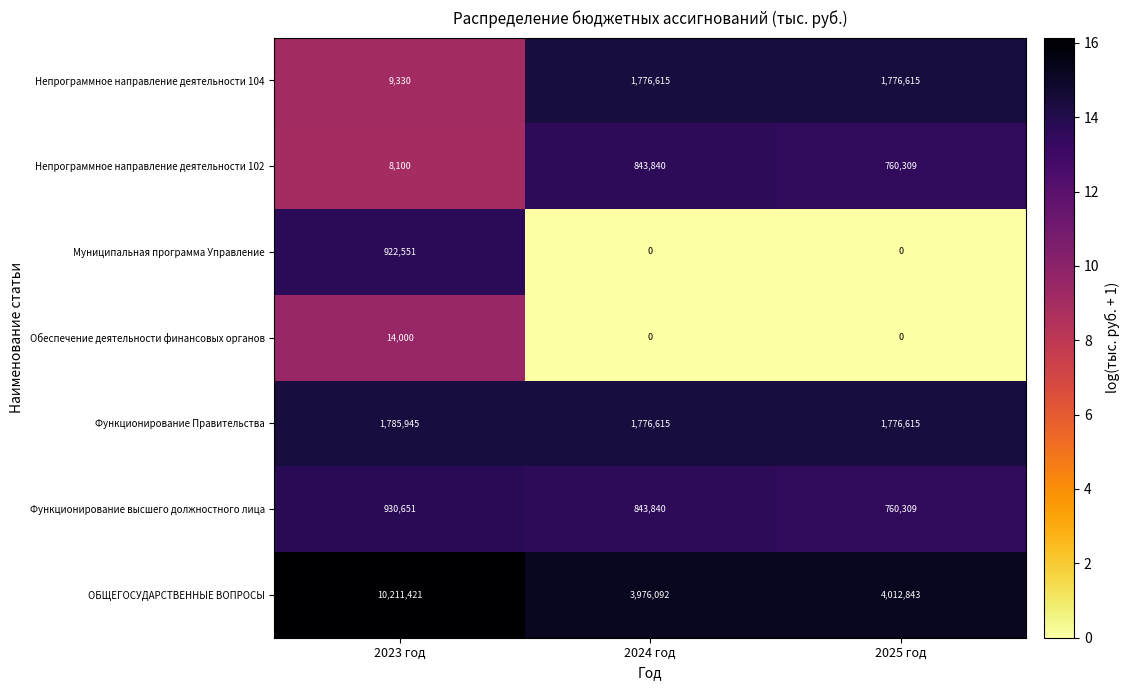

True or false: Обеспечение деятельности финансовых органов has a value of 5377 at 2025 год.

False